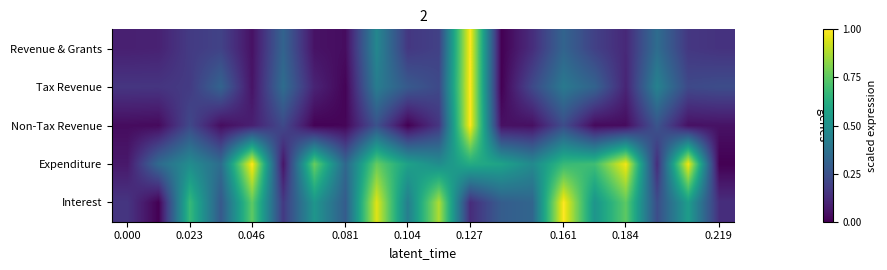

Reading left to right, extract all data points from this chart.

Revenue & Grants: 0.1	0.1	0.2	0.2	0.0	0.3	0.0	0.0	0.5	0.2	0.2	1.0	0.0	0.1	0.3	0.2	0.1	0.4	0.2	0.1
Tax Revenue: 0.2	0.2	0.2	0.3	0.1	0.4	0.1	0.0	0.4	0.3	0.2	1.0	0.0	0.2	0.4	0.3	0.1	0.4	0.2	0.2
Non-Tax Revenue: 0.0	0.0	0.2	0.0	0.1	0.2	0.0	0.0	0.3	0.0	0.2	1.0	0.0	0.0	0.2	0.0	0.0	0.3	0.0	0.0
Expenditure: 0.1	0.3	0.5	0.4	1.0	0.1	0.8	0.3	0.8	0.6	0.5	0.6	0.6	0.5	0.7	0.7	1.0	0.1	1.0	0.0
Interest: 0.2	0.0	0.7	0.3	0.8	0.2	0.5	0.3	1.0	0.4	0.9	0.1	0.3	0.3	1.0	0.5	0.8	0.2	0.6	0.1